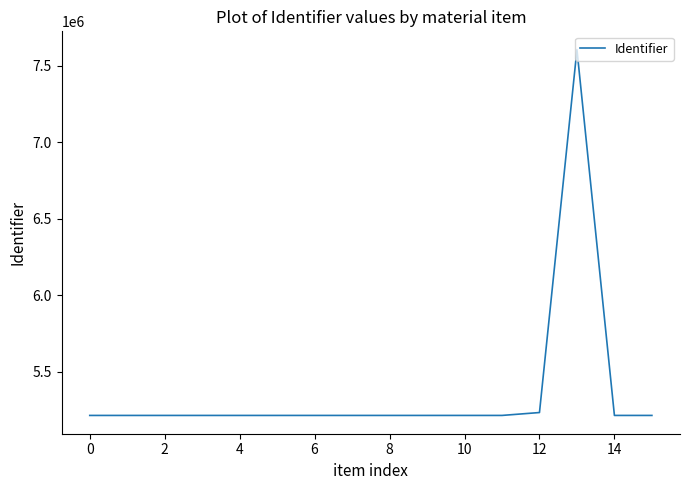

How many lines are shown in the chart?

1